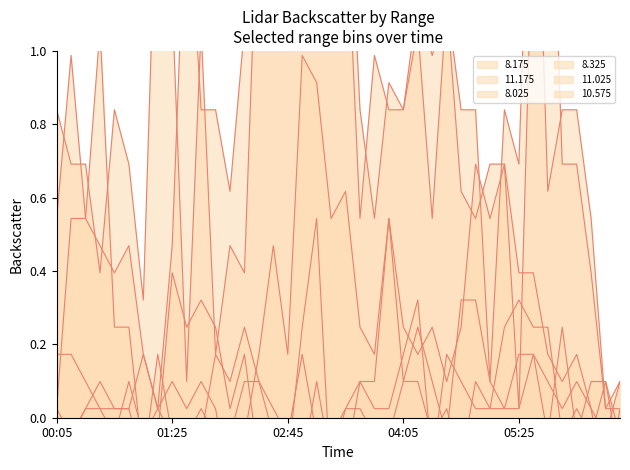

What is the average value of the 11.175 series?

0.1